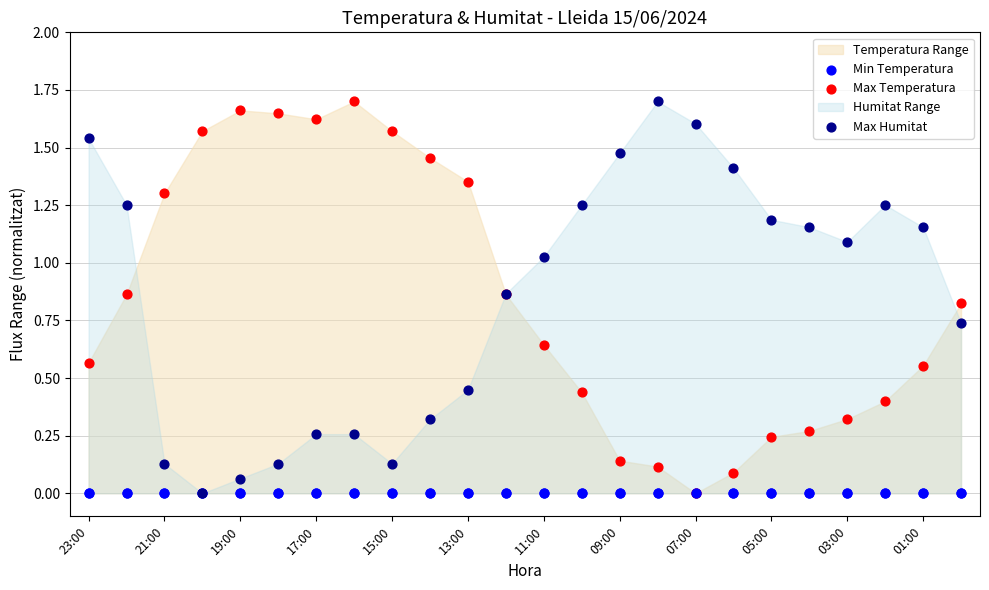

Which series has the largest total across all categories?

Max Humitat